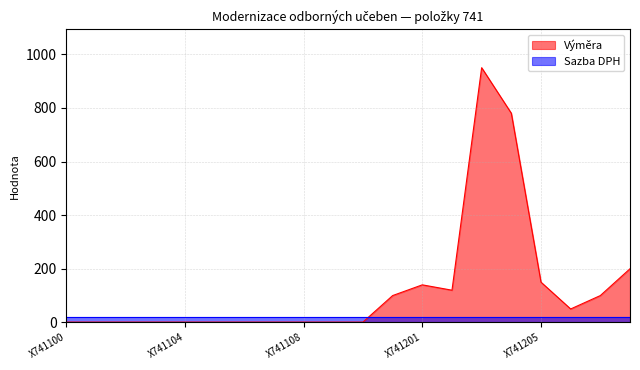

What is the average value?

130